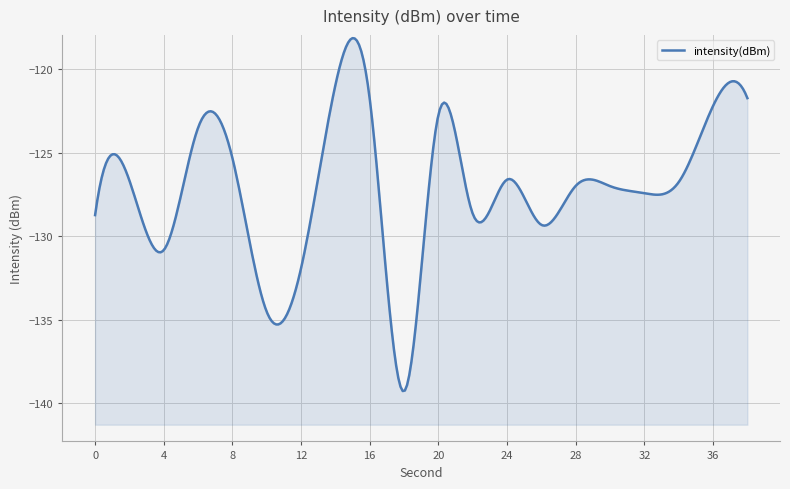

How many points are lower than both their immediate neighbors (excluding endpoints)?

6